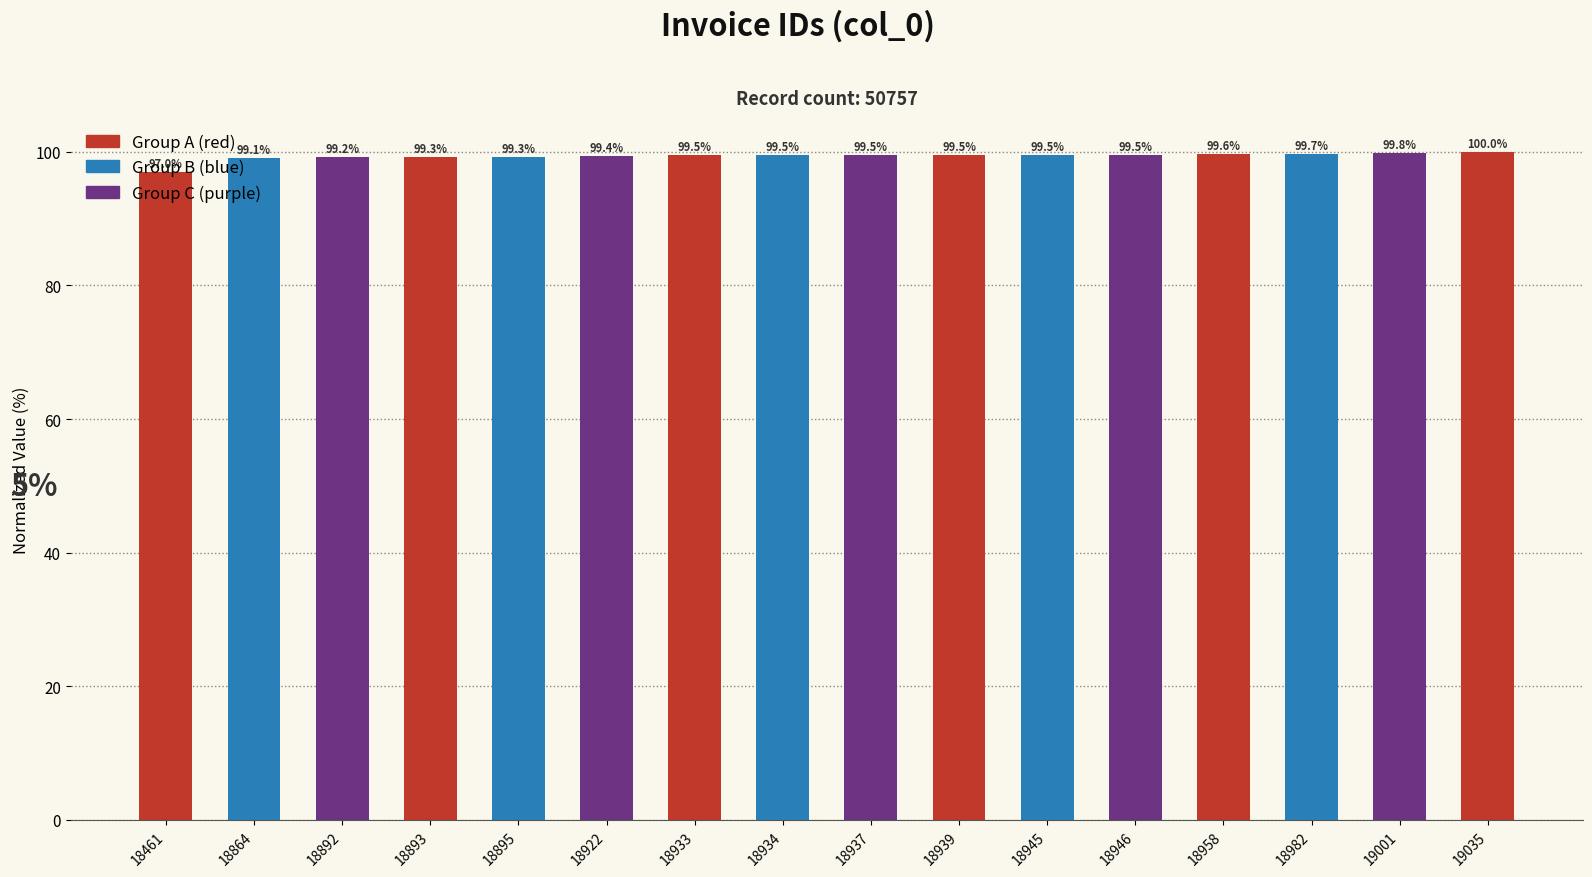

Does the chart contain any negative values?

No